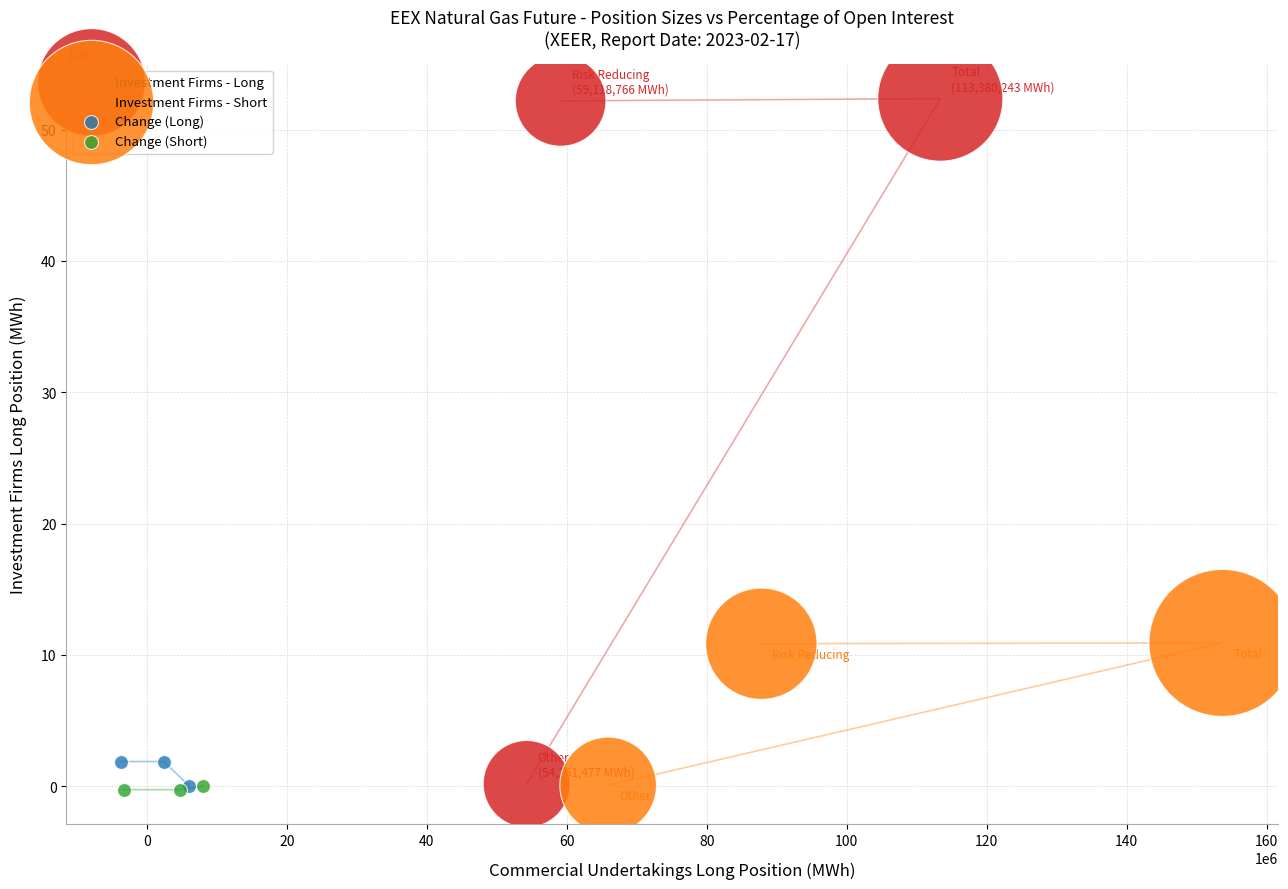

Which series contains the highest Y value?

Investment Firms - Long